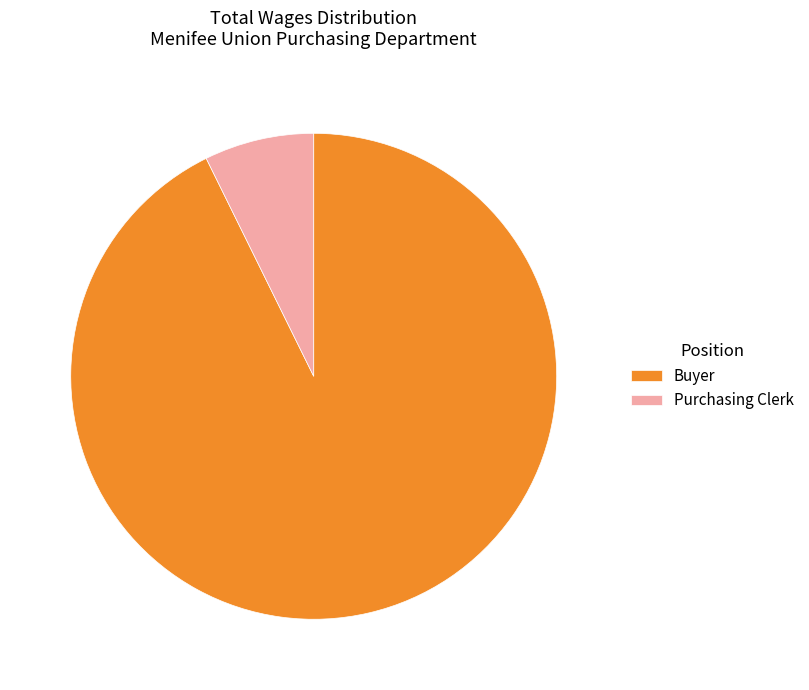

What is the largest slice in the pie chart?

Buyer